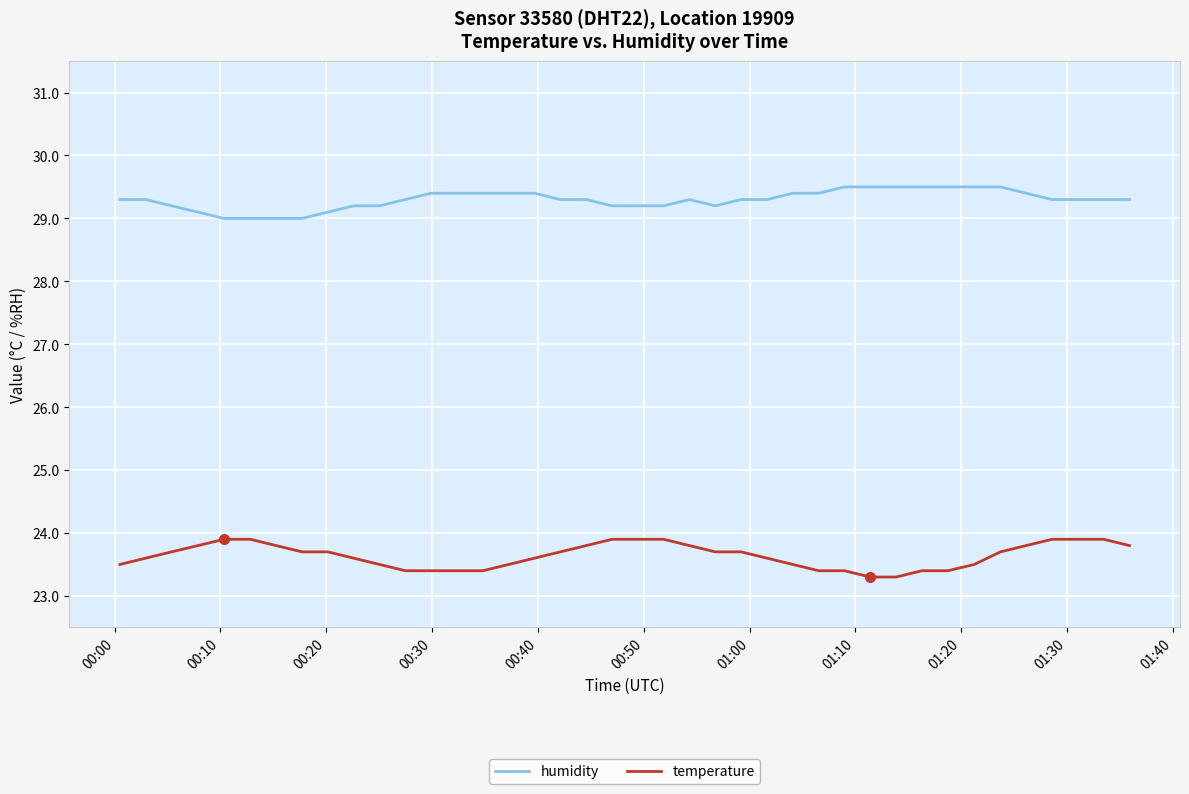

Which series has the largest total across all categories?

humidity